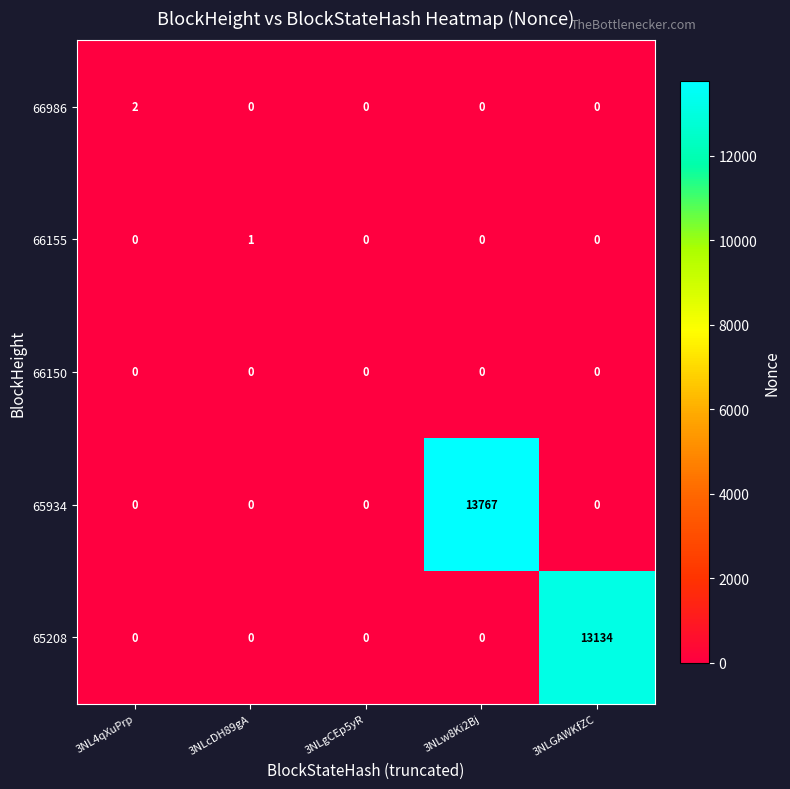

Which series has the widest spread of values?

65934